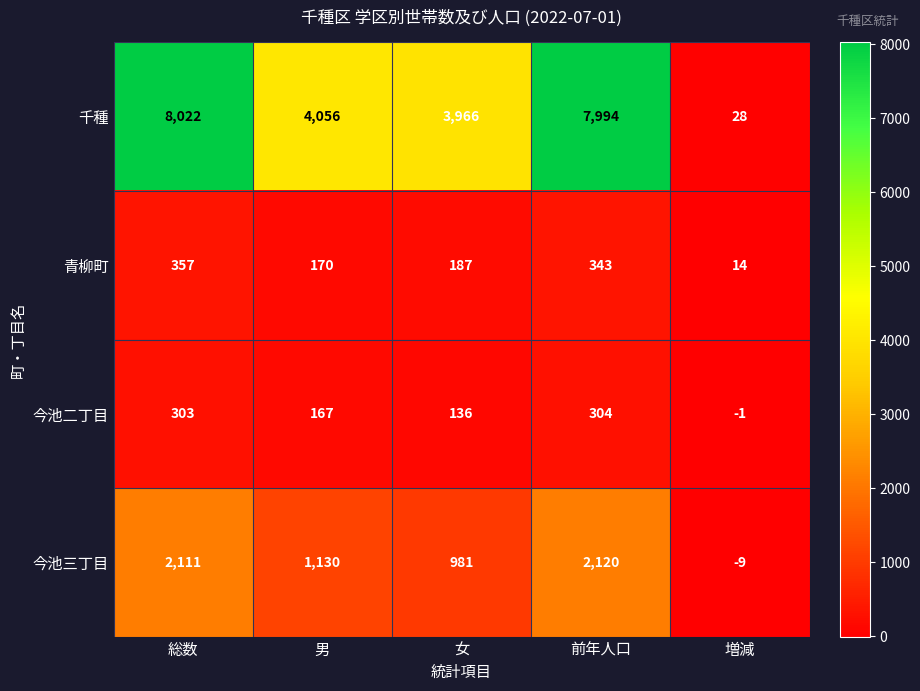

Rank the series at 増減 from highest to lowest value.

千種, 青柳町, 今池二丁目, 今池三丁目